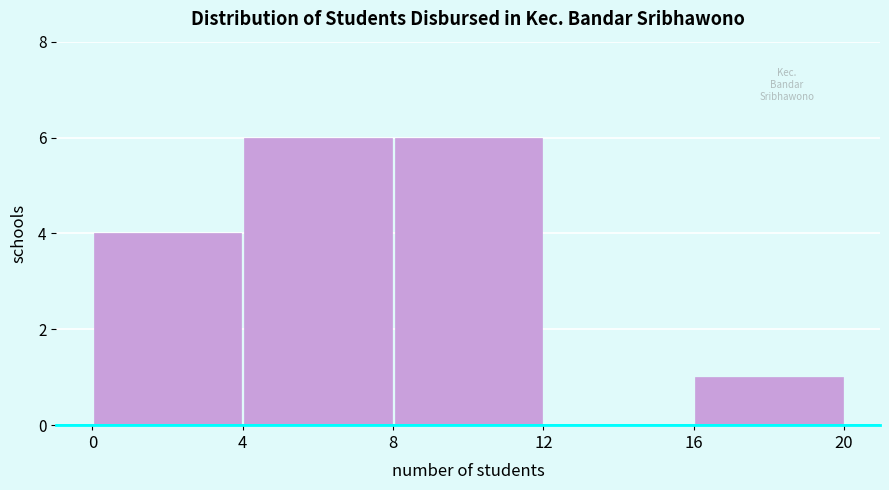

Reading left to right, transcribe this chart: for each bar, give the range it covers on the x-axis and its height. The values are not printed on the chart, so give them approximately, as read against the axis.

0 to 4: 4
4 to 8: 6
8 to 12: 6
12 to 16: 0
16 to 20: 1